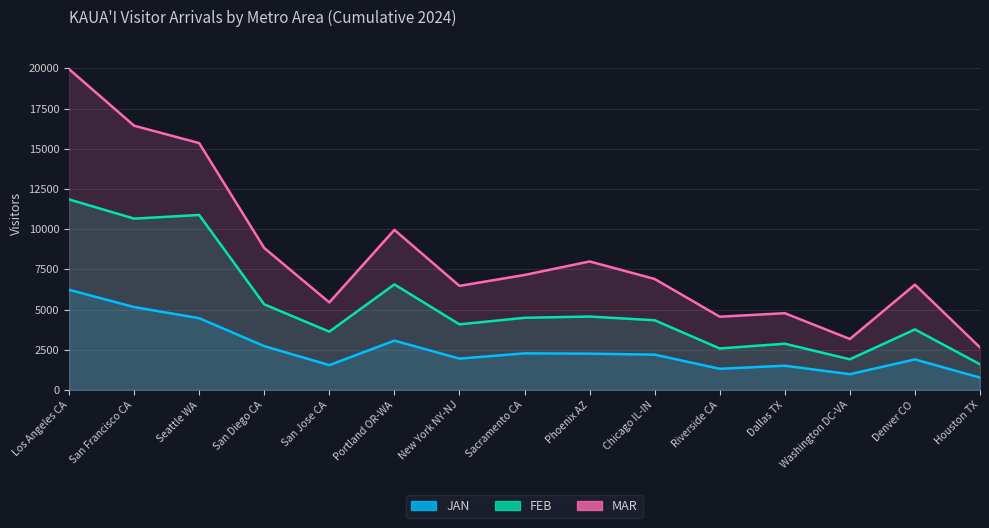

How many lines are shown in the chart?

3